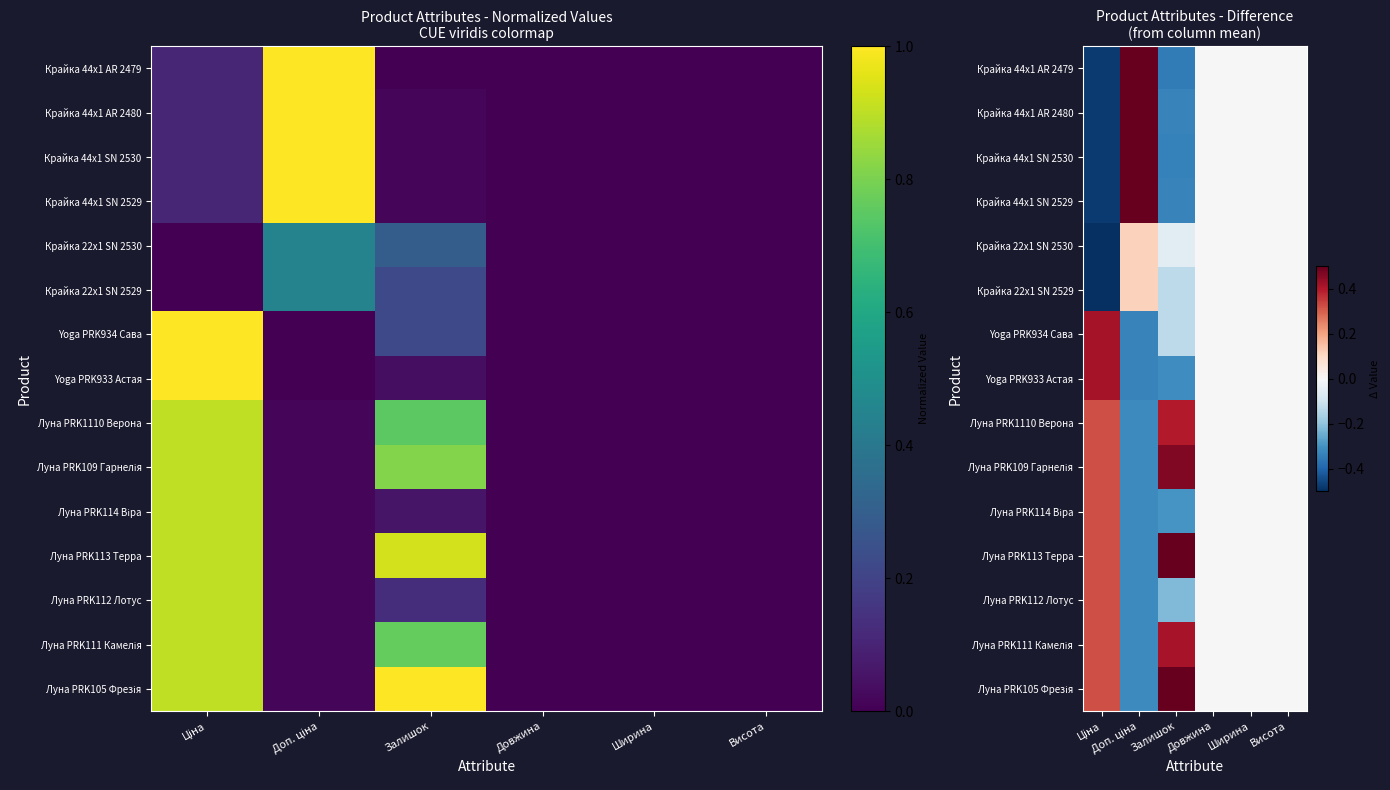

How many values in the Луна PRK112 Лотус series exceed 0?

1